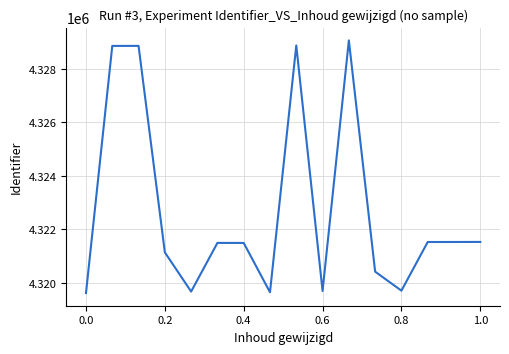

What is the difference between the maximum and minimum values?

9444